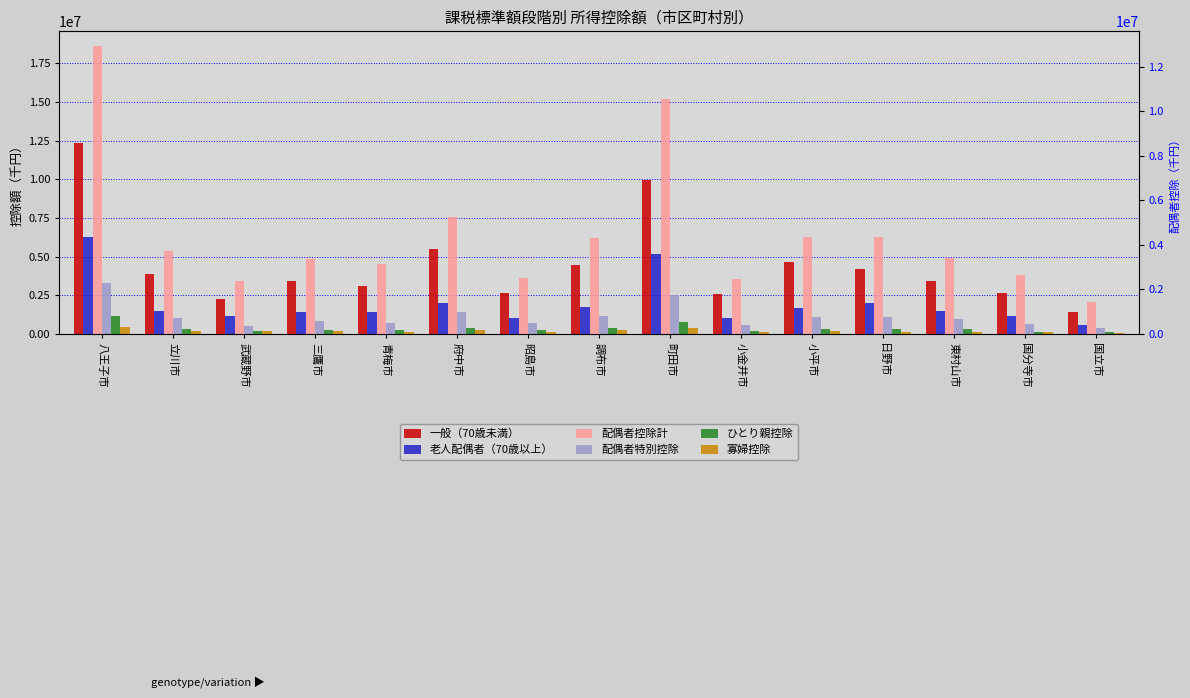

What is the smallest value displayed?

79560